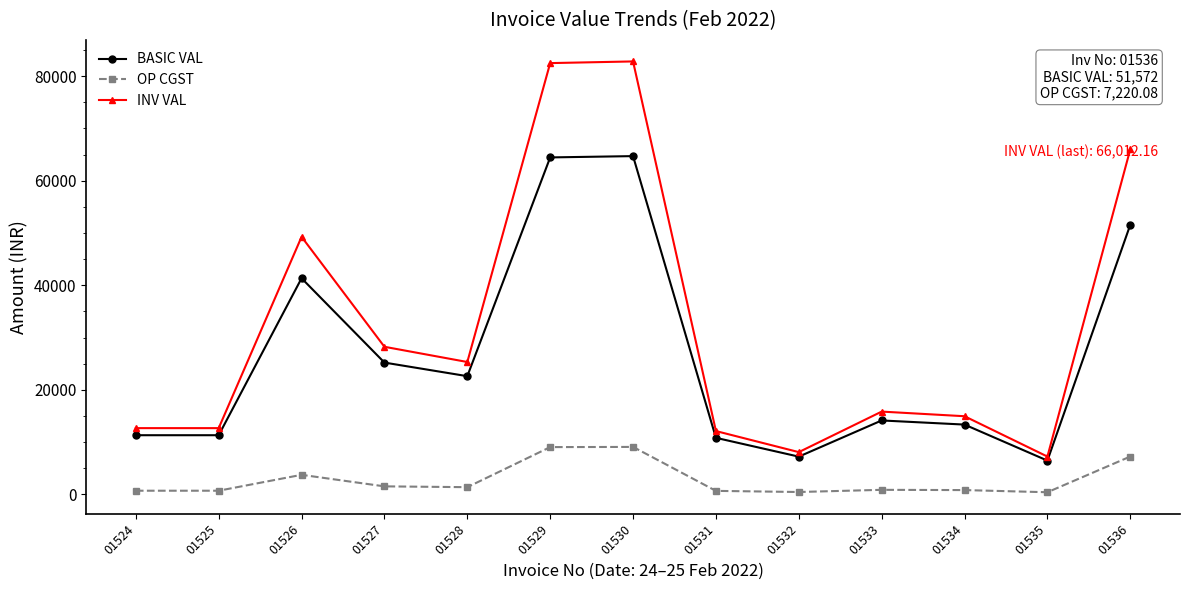

Between 01530 and 01531, which series saw the biggest shift?

INV VAL